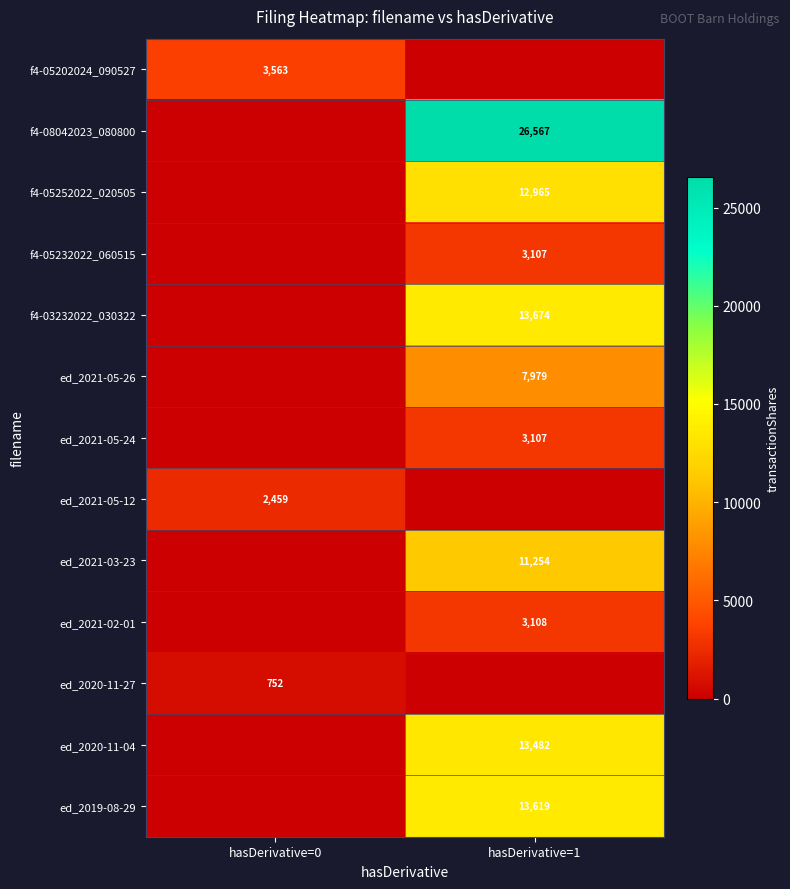

The value of ed_2021-05-12 at hasDerivative=0 is 2459. True or false?

True